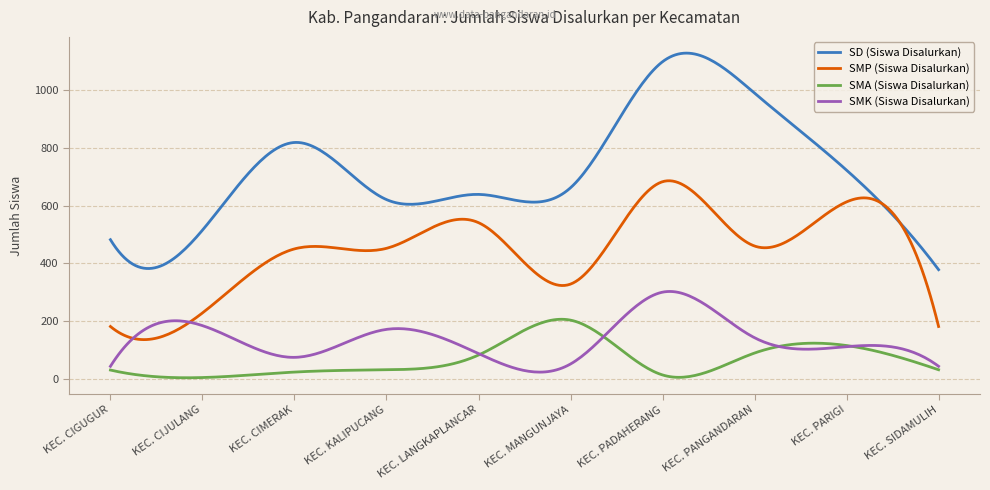

Which series has the largest range (max minus min)?

SD (Siswa Disalurkan)